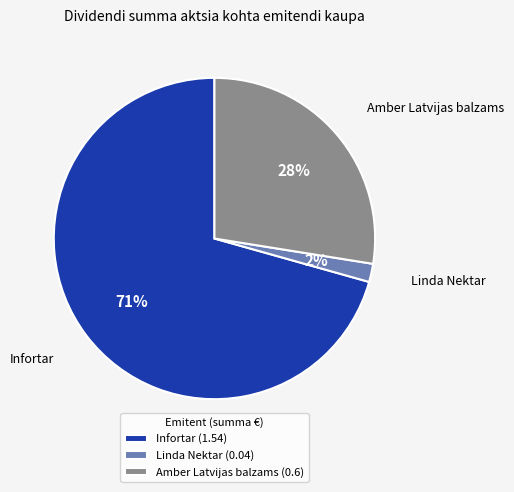

True or false: Infortar accounts for 59% of the total.

False